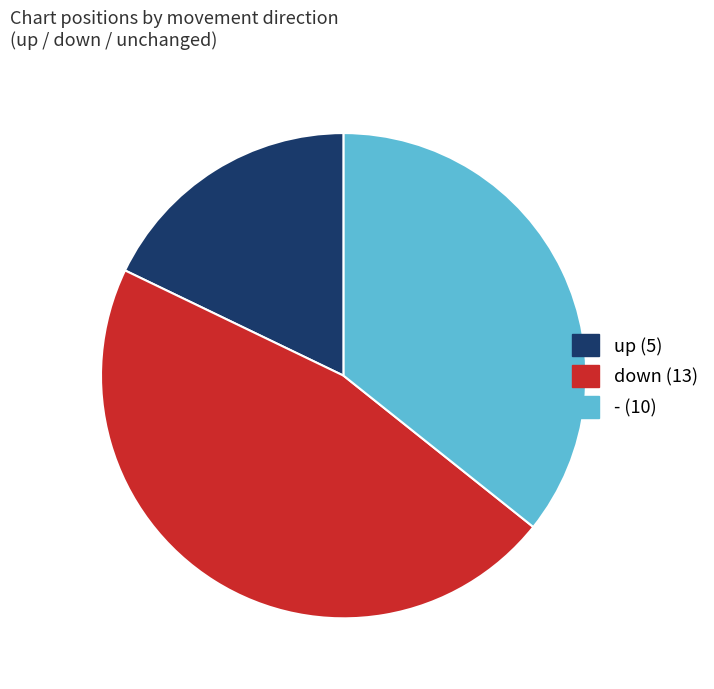

Which category has the biggest portion of the pie?

down